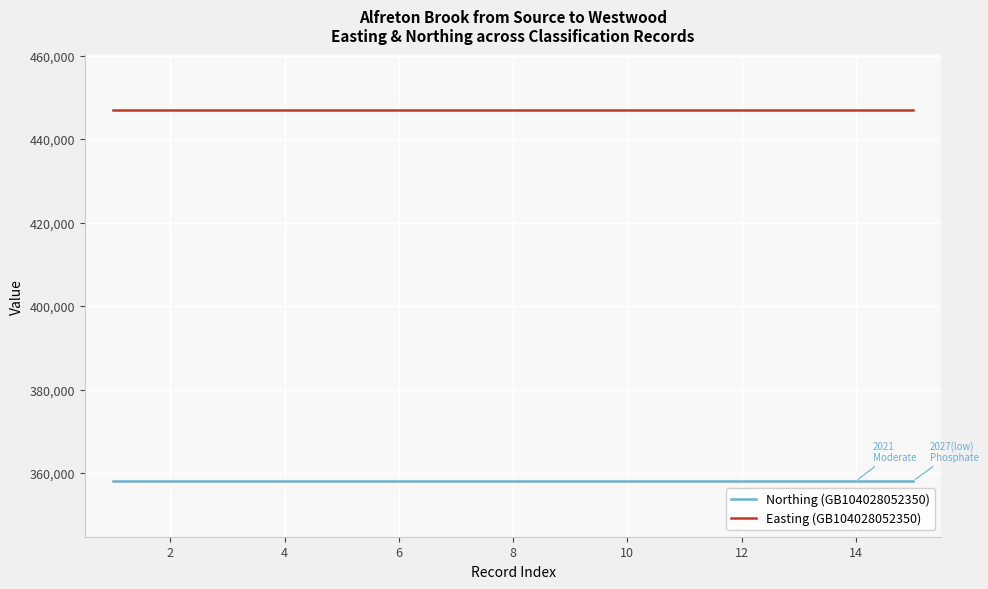

List the series in order of their overall mean, lowest first.

Northing (GB104028052350), Easting (GB104028052350)